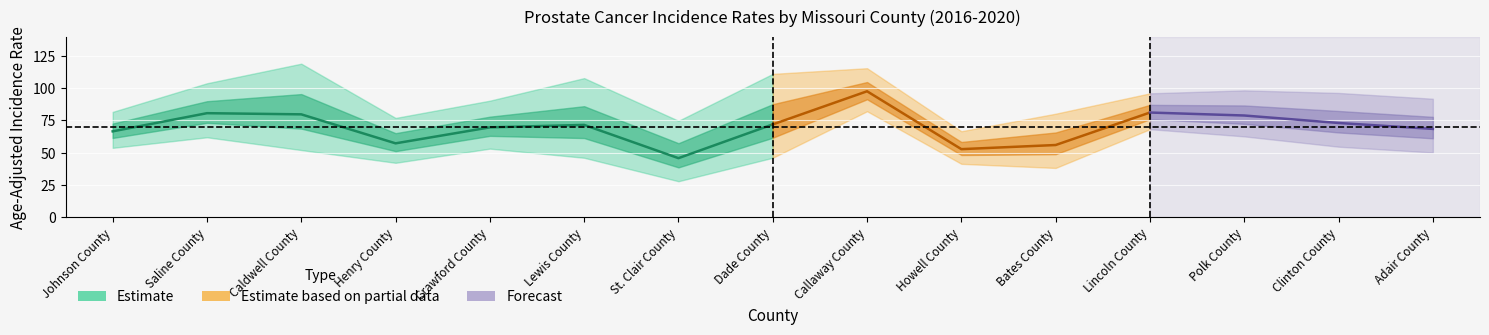

The value of Upper 95% CI at Crawford County is 149.1. True or false?

False